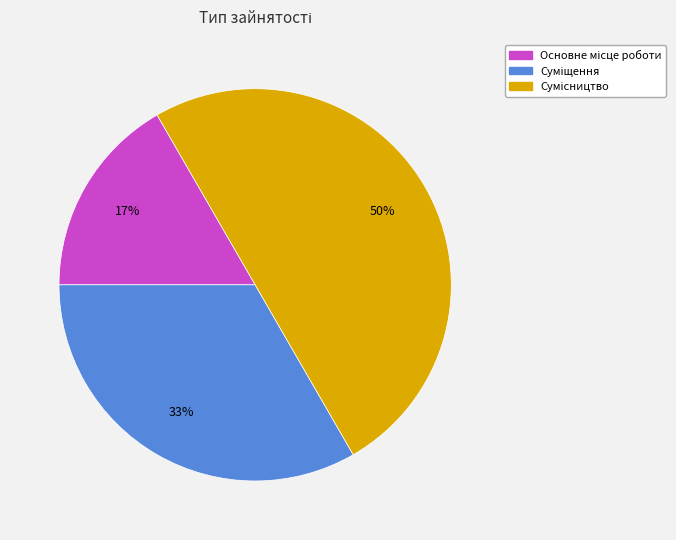

To the nearest percent, what is the average slice percentage?

33%